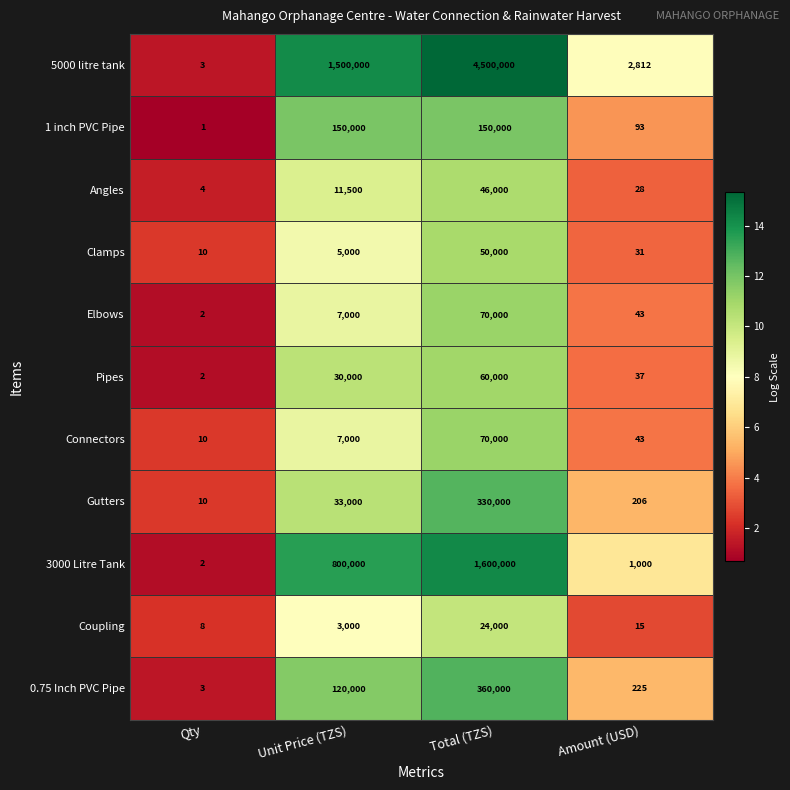

Which category has the highest value across all series?

Total (TZS)